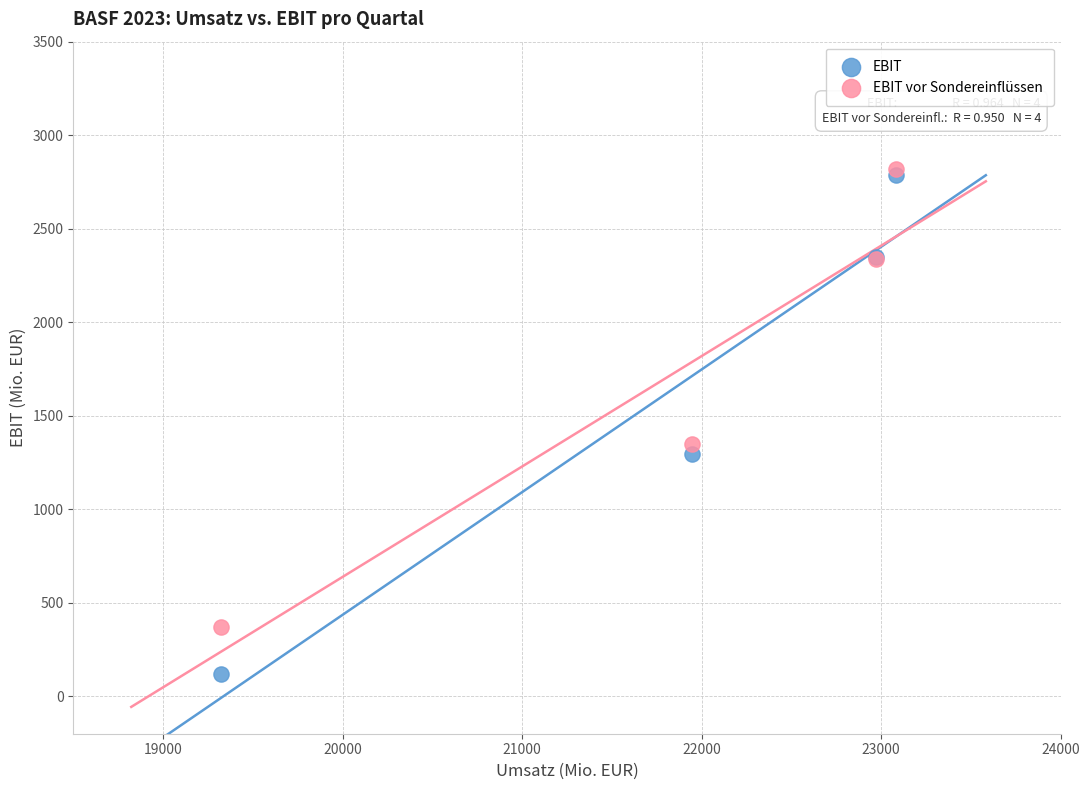

Across all series, what Y value is closest to 1468?

1348